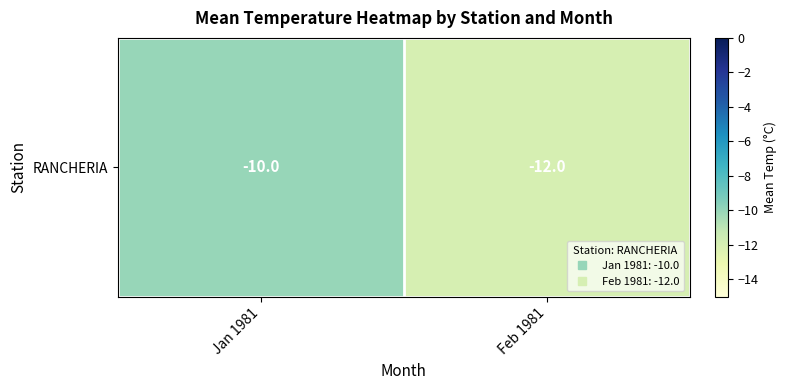

Which category has the lowest value across all series?

Feb 1981